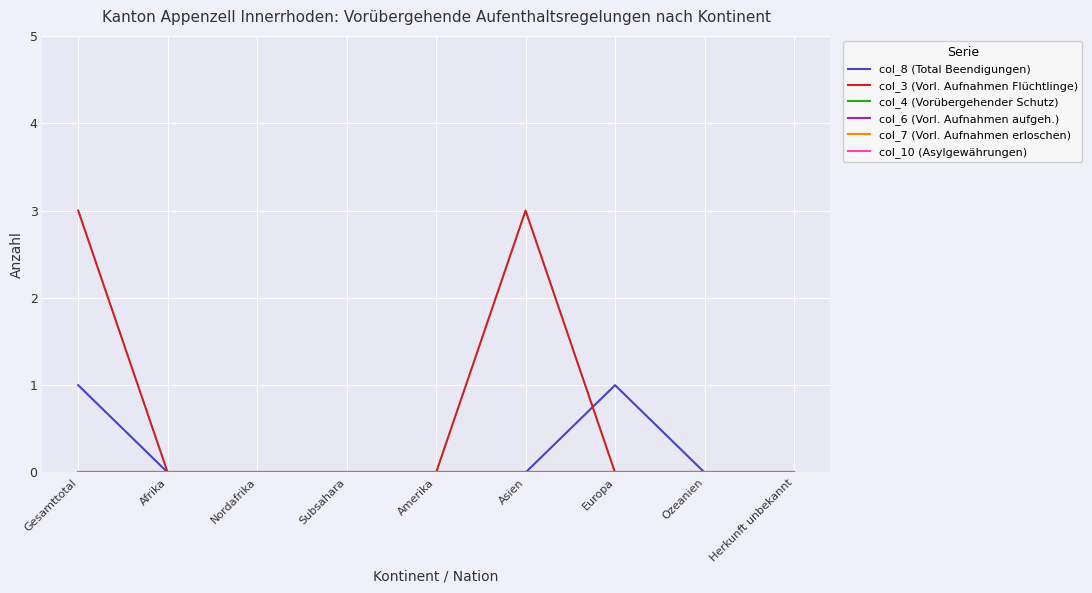

Which category has the highest value in the col_6 (Vorl. Aufnahmen aufgeh.) series?

Gesamttotal